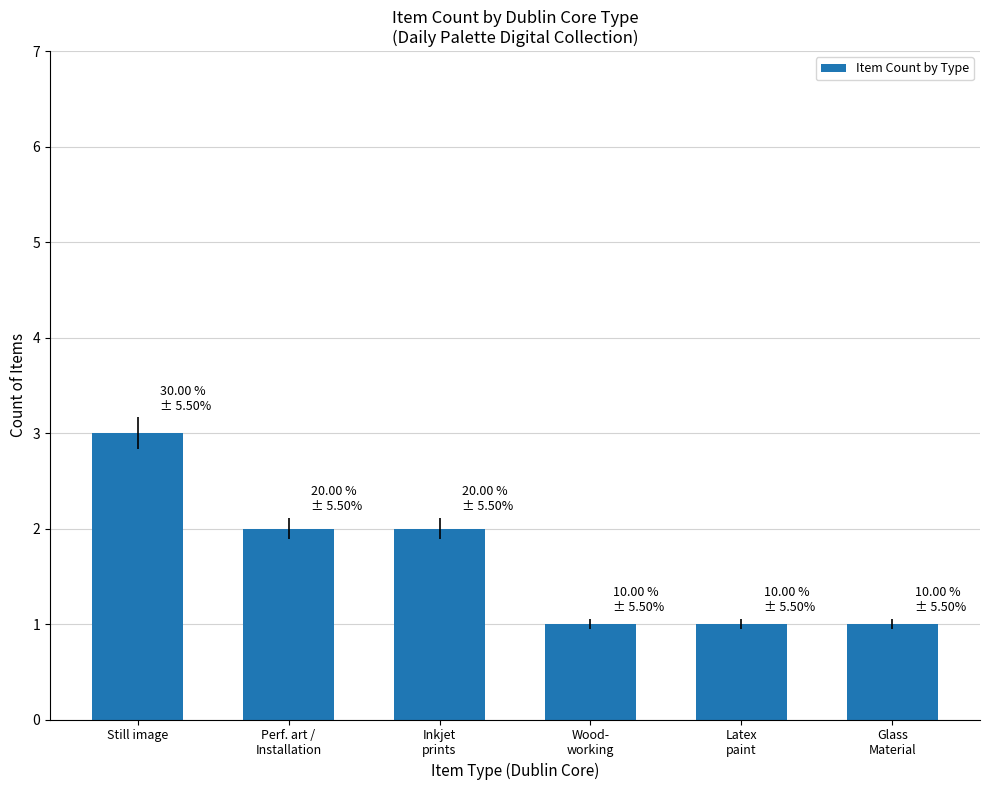

Reading left to right, what are all the values shown in this chart?

Still image=3	Perf. art /
Installation=2	Inkjet
prints=2	Wood-
working=1	Latex
paint=1	Glass
Material=1